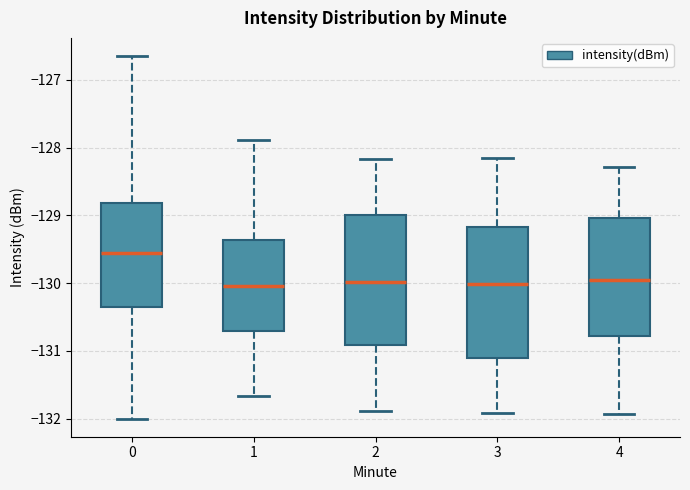

Reading left to right, read every box against the y-axis: the position of its median line, the range the box covers, and the ends of its whiskers. The values are not printed on the chart, so give them approximately, as read against the axis.

0: median -129.6, box -130.3 to -128.8, whiskers -132.0 to -126.6
1: median -130.0, box -130.7 to -129.4, whiskers -131.7 to -127.9
2: median -130.0, box -130.9 to -129.0, whiskers -131.9 to -128.2
3: median -130.0, box -131.1 to -129.2, whiskers -131.9 to -128.1
4: median -129.9, box -130.8 to -129.0, whiskers -131.9 to -128.3